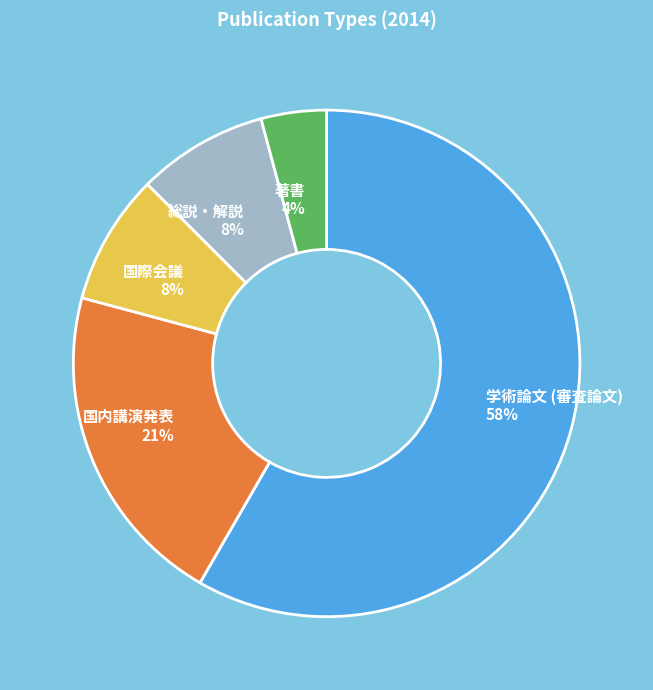

Do 著書 and 学術論文 (審査論文) together represent more than half of the pie?

Yes